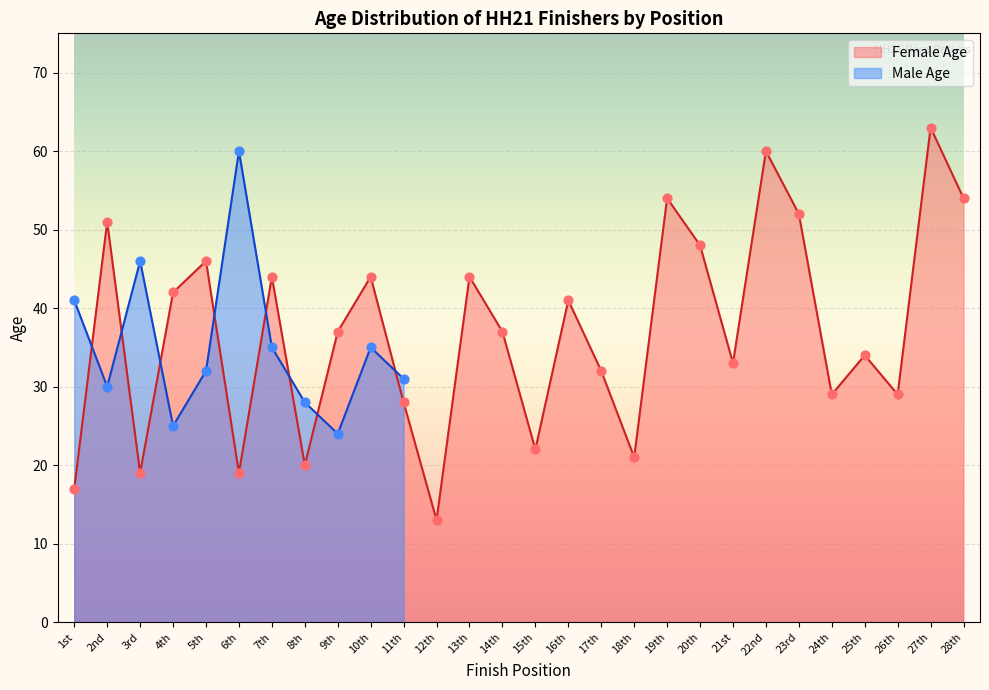

Approximately how many times larger is the value at 14th compared to 27th?

0.6